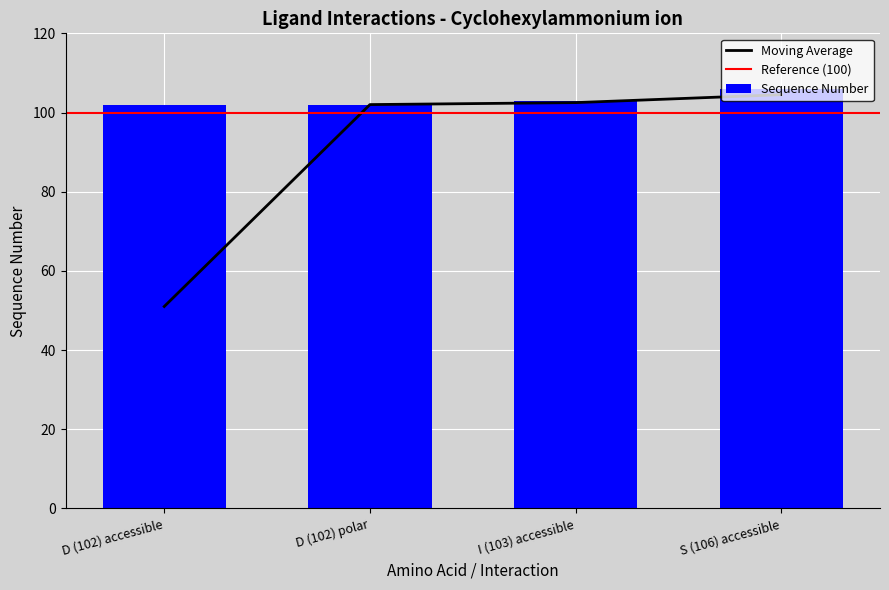

What is the difference between the maximum and minimum values?

4